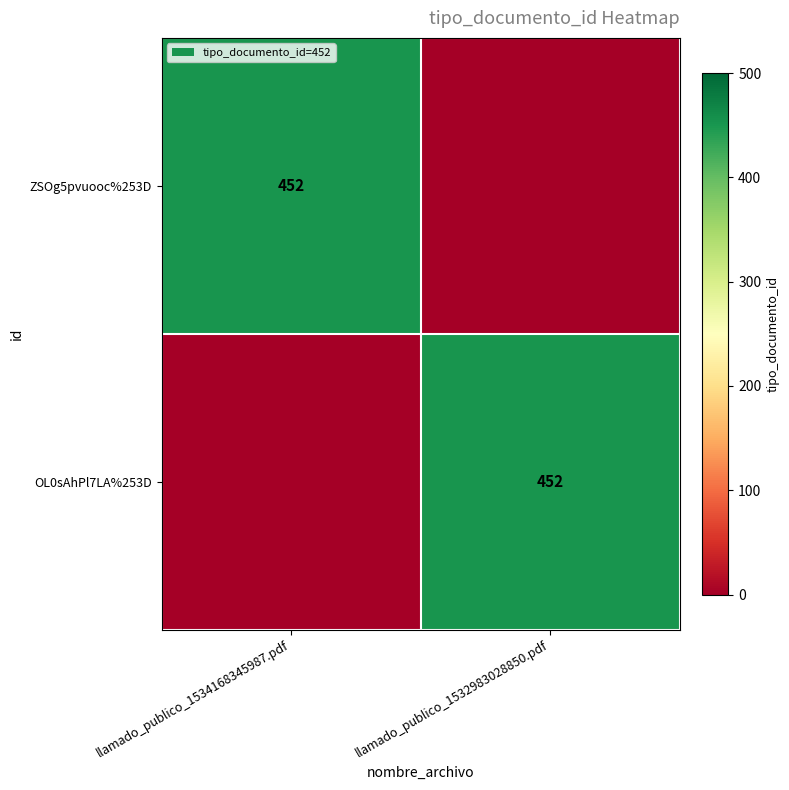

True or false: OL0sAhPl7LA%253D has a value of 452 at llamado_publico_1532983028850.pdf.

True